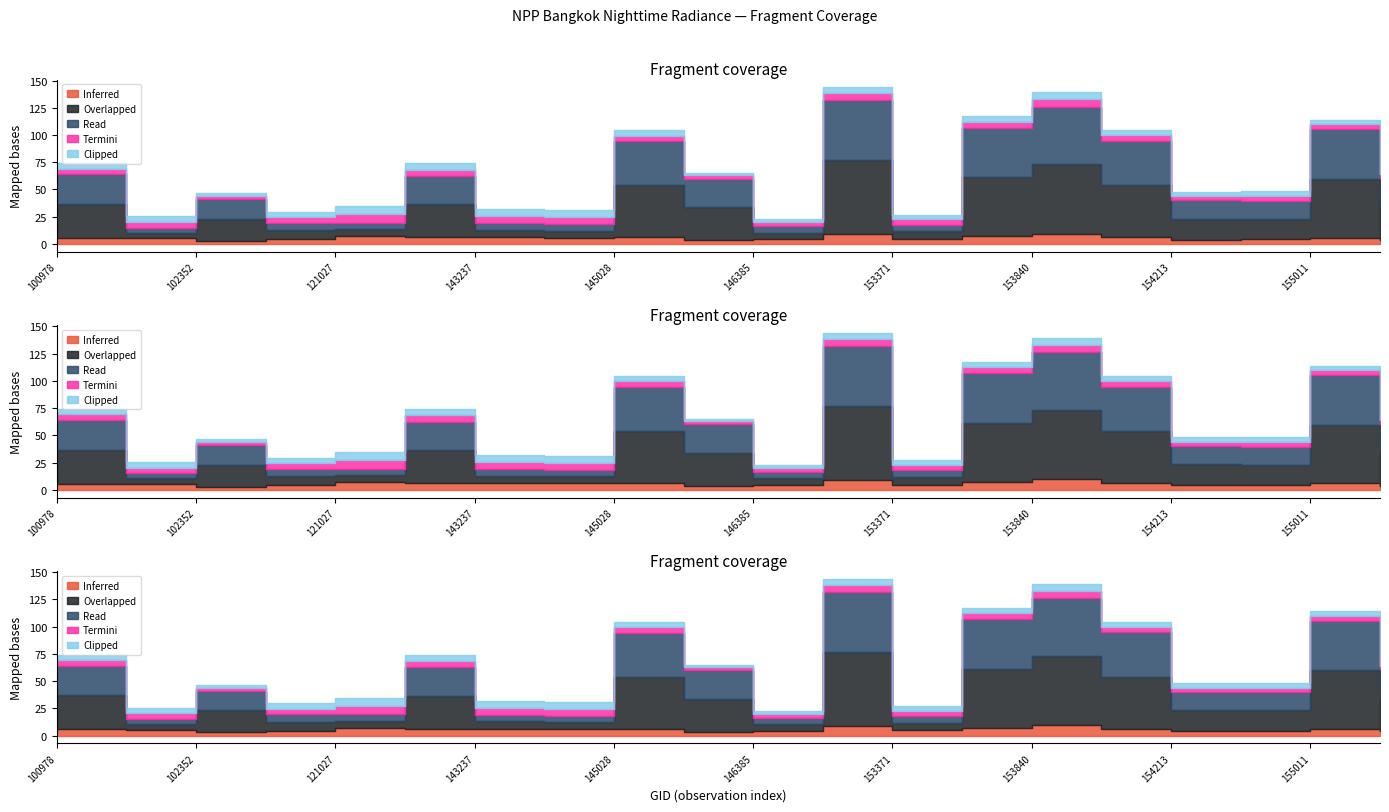

At which category is the sum across all series the highest?

147913